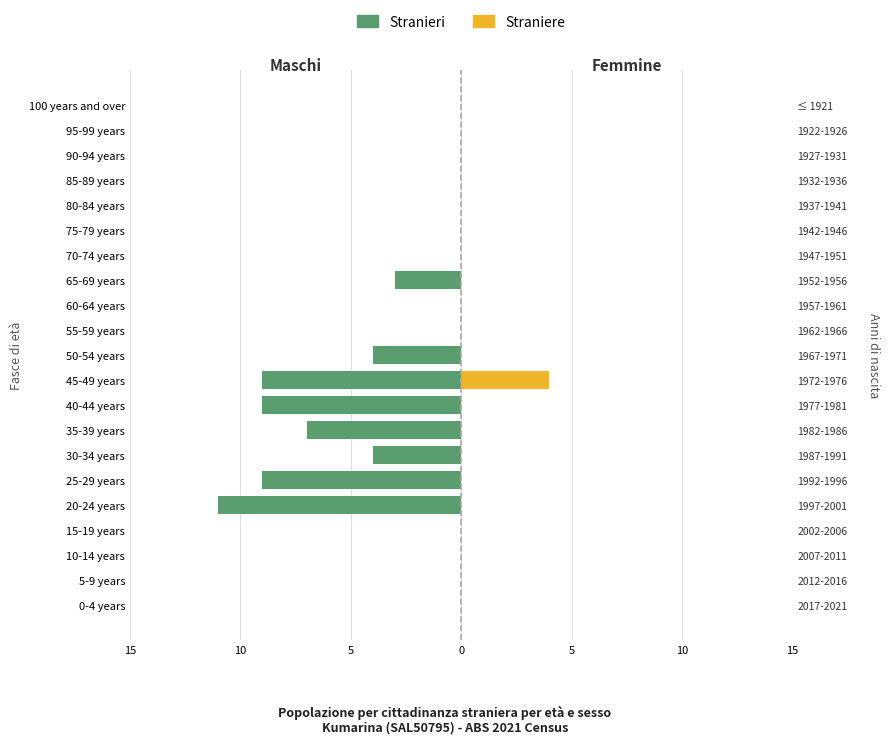

How many data points in Maschi are less than 0?

8